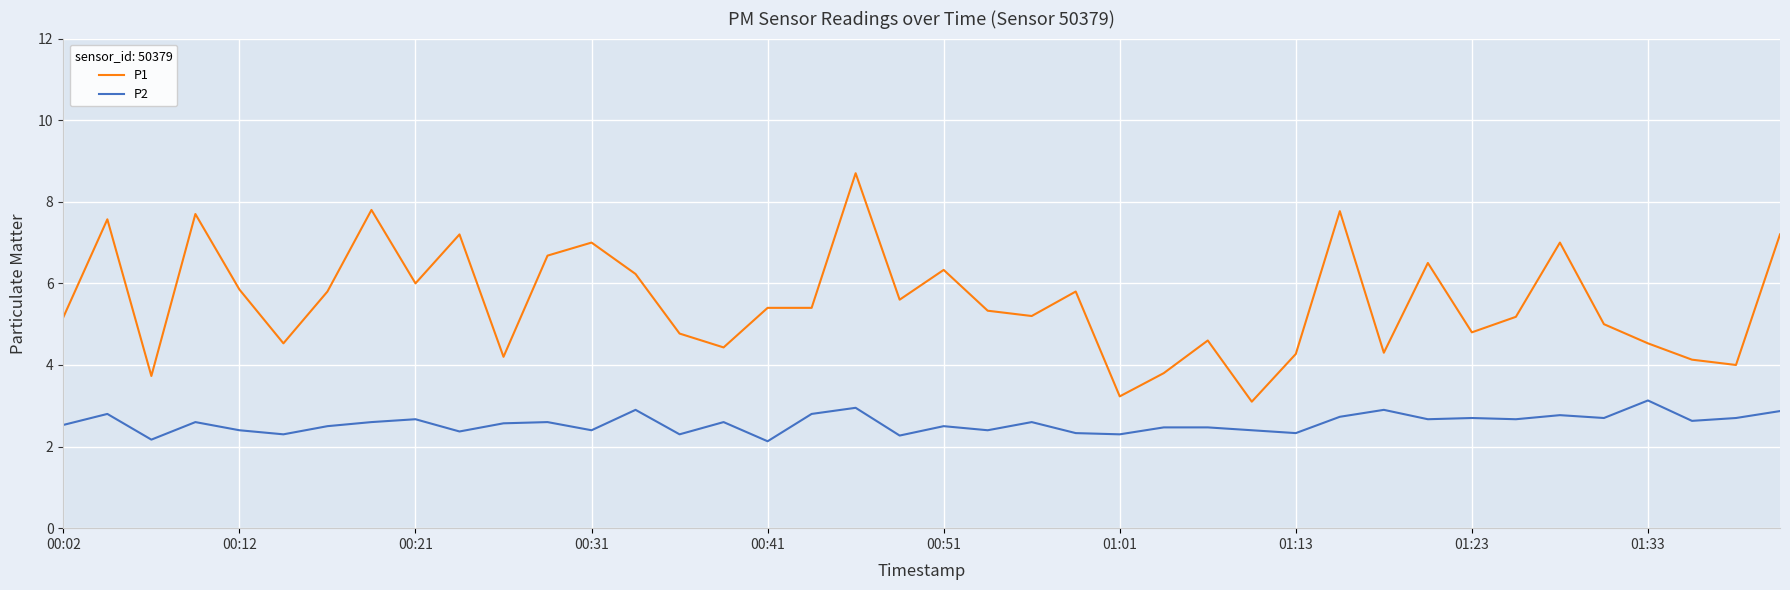

What is the highest value of the P2 series?

3.1